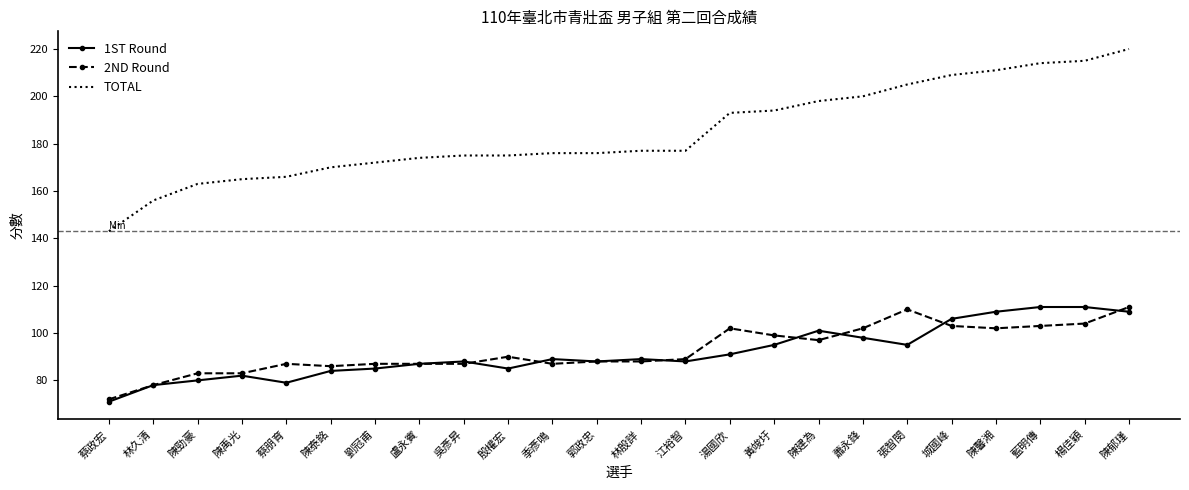

At 藍明傳, list the series in order from largest to smallest.

TOTAL, 1ST Round, 2ND Round